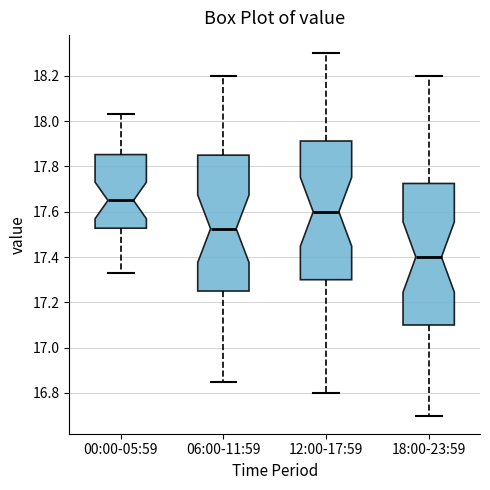

Which box has the lowest median line?

18:00-23:59